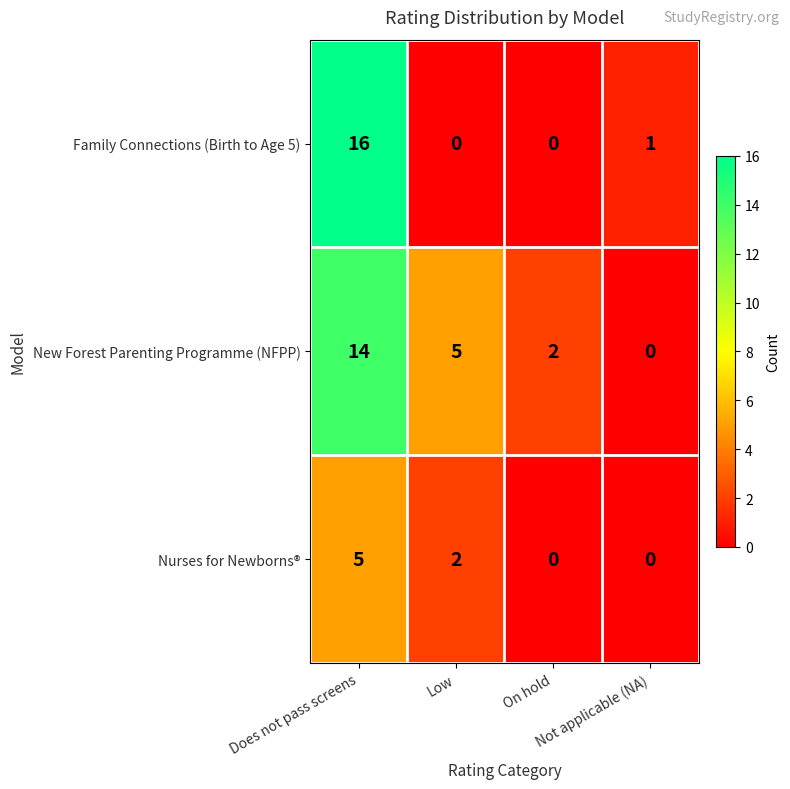

What is the sum of all New Forest Parenting Programme (NFPP) values?

21